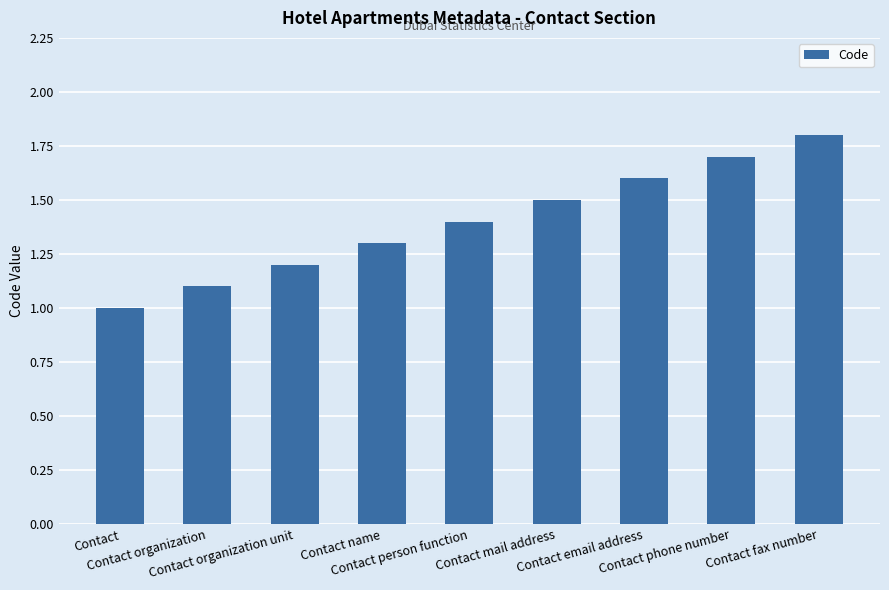

What is the difference between the maximum and minimum values?

0.8